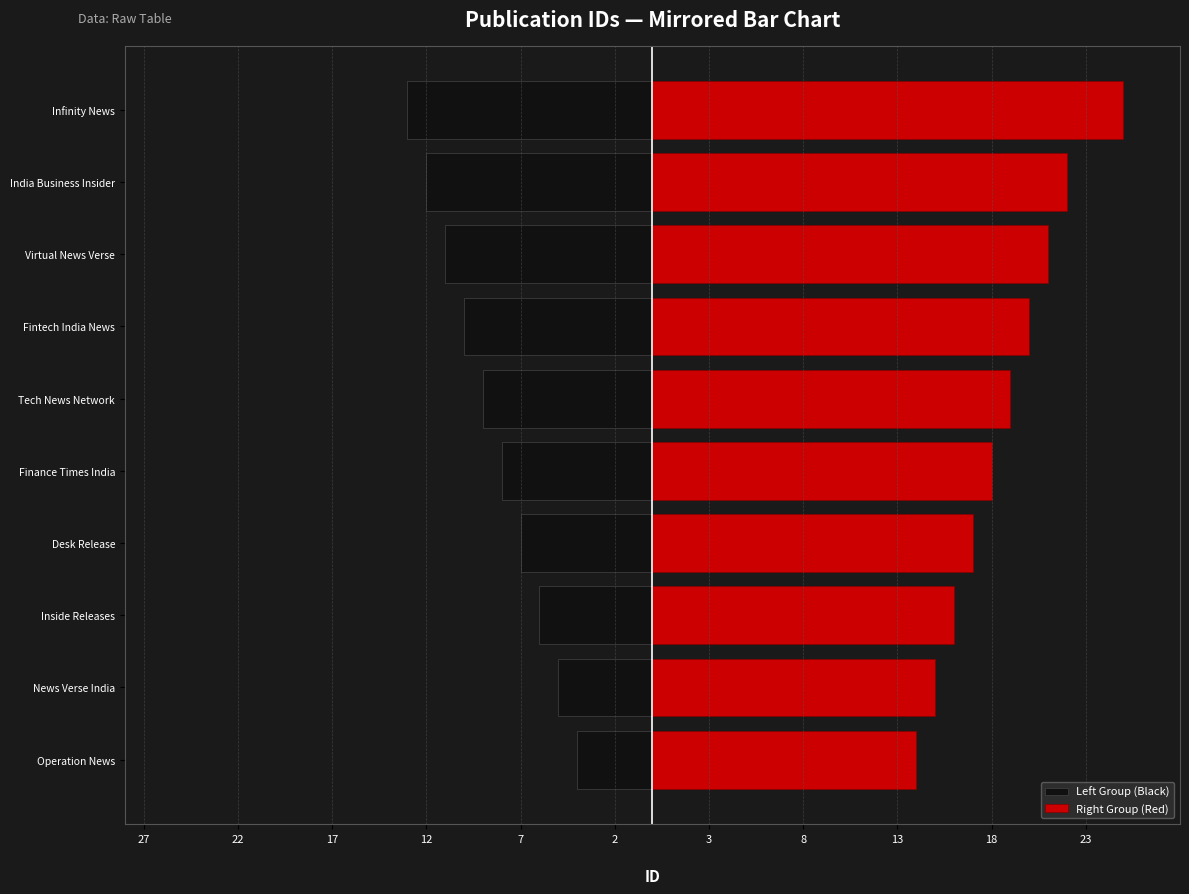

What is the label of the 7th bar from the left?

Fintech India News